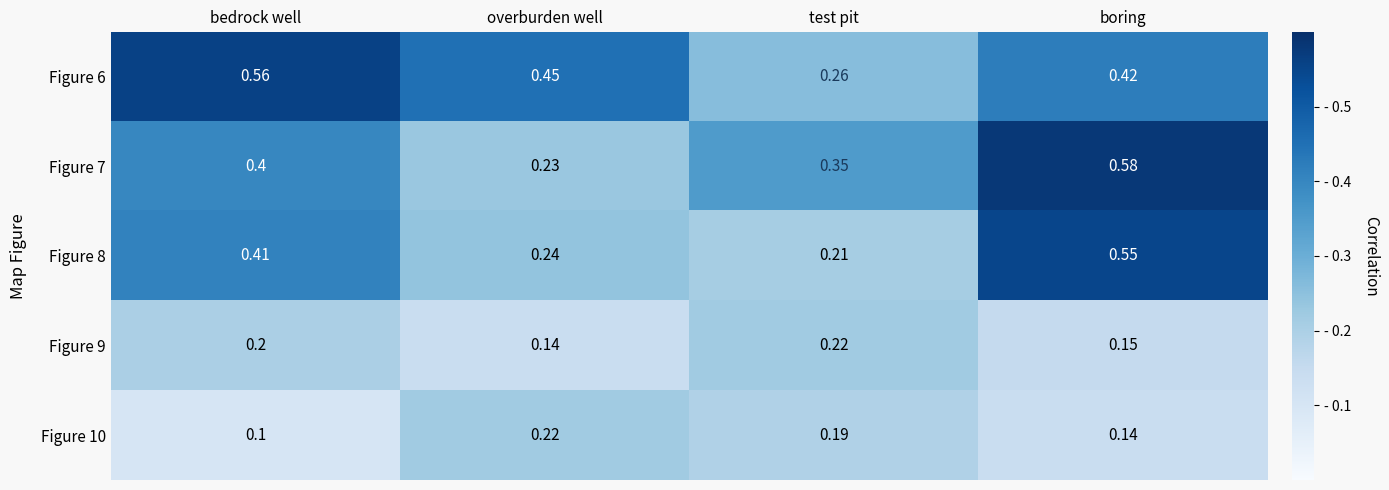

At which category does the chart reach its peak across all series?

boring